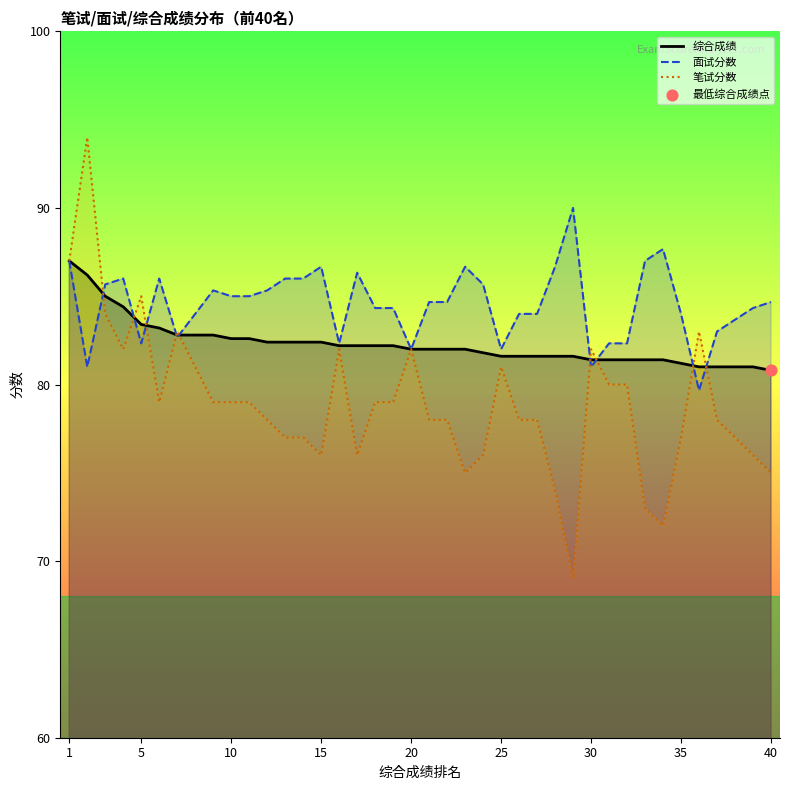

Which series has the largest total across all categories?

面试分数